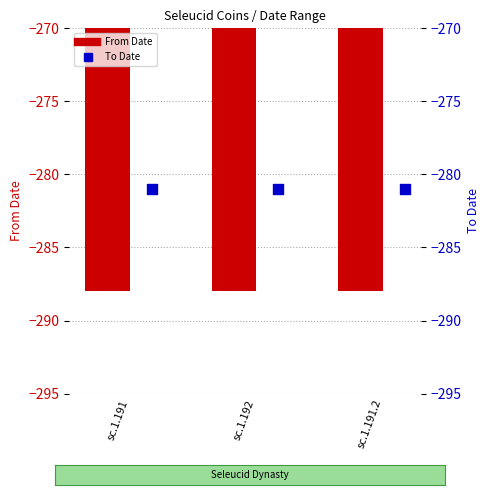

What is the total value across all series at sc.1.191.2?

-569